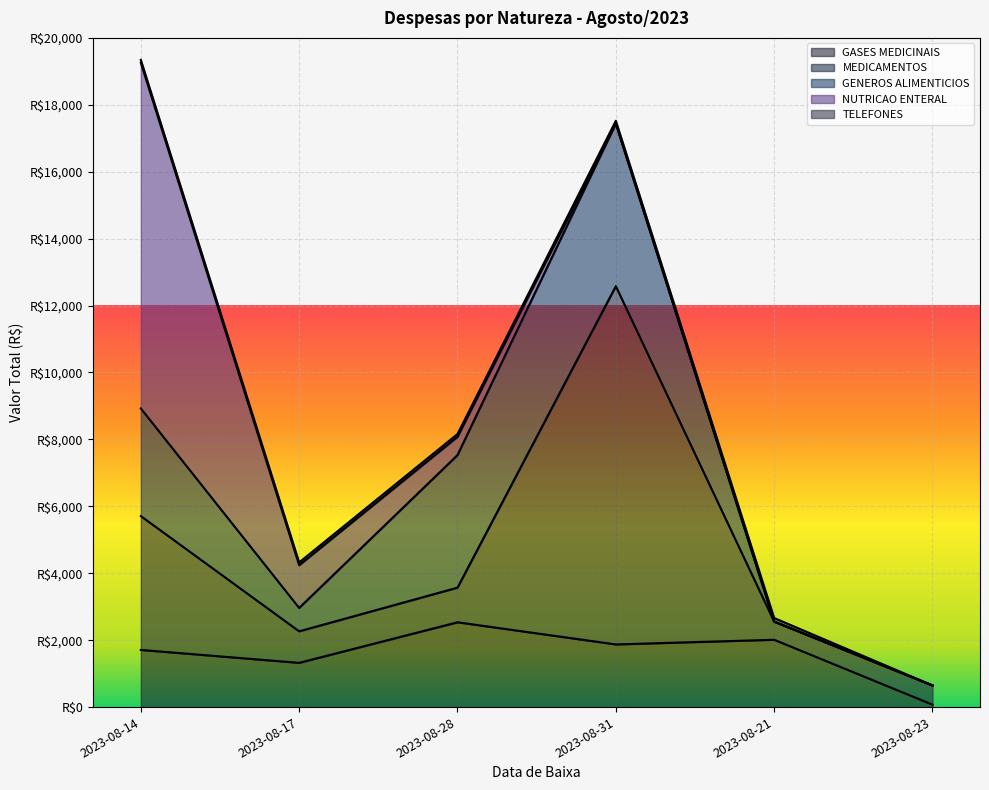

Which series changed the most between 2023-08-14 and 2023-08-21?

NUTRICAO ENTERAL